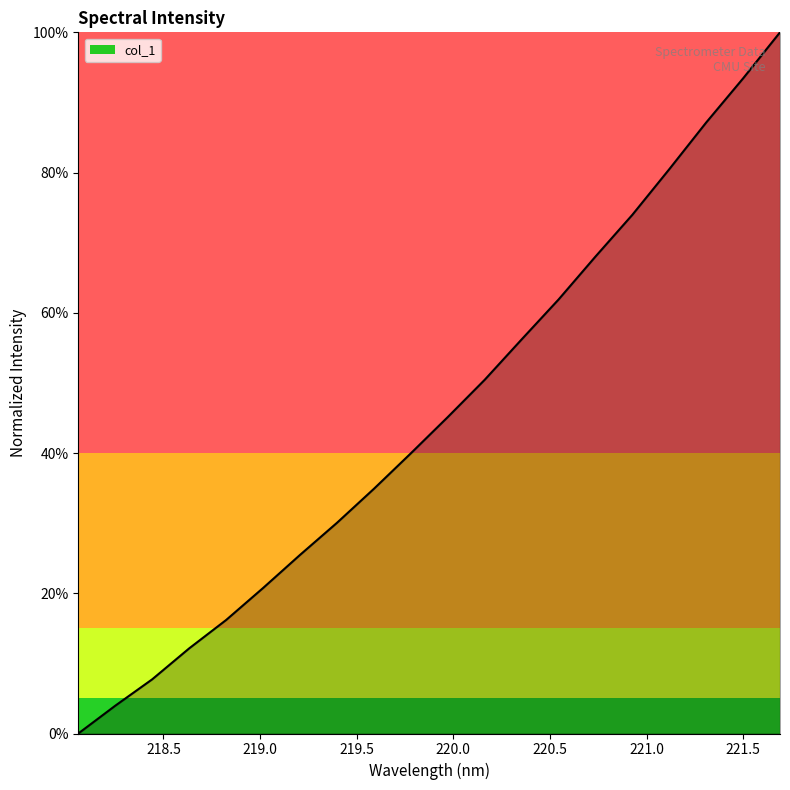

At which category does the chart reach its minimum across all series?

218.0596